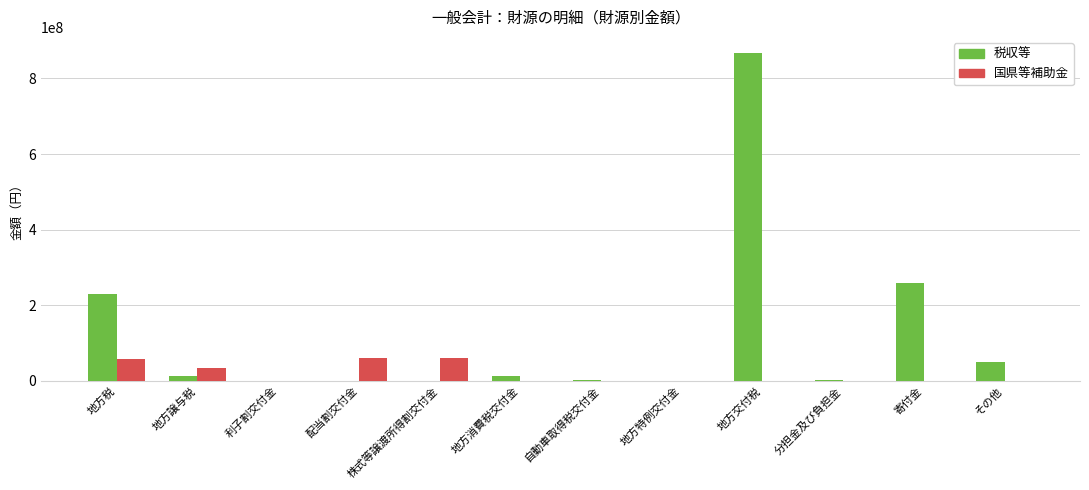

At which label is 国県等補助金 closest to 30281070?

地方譲与税